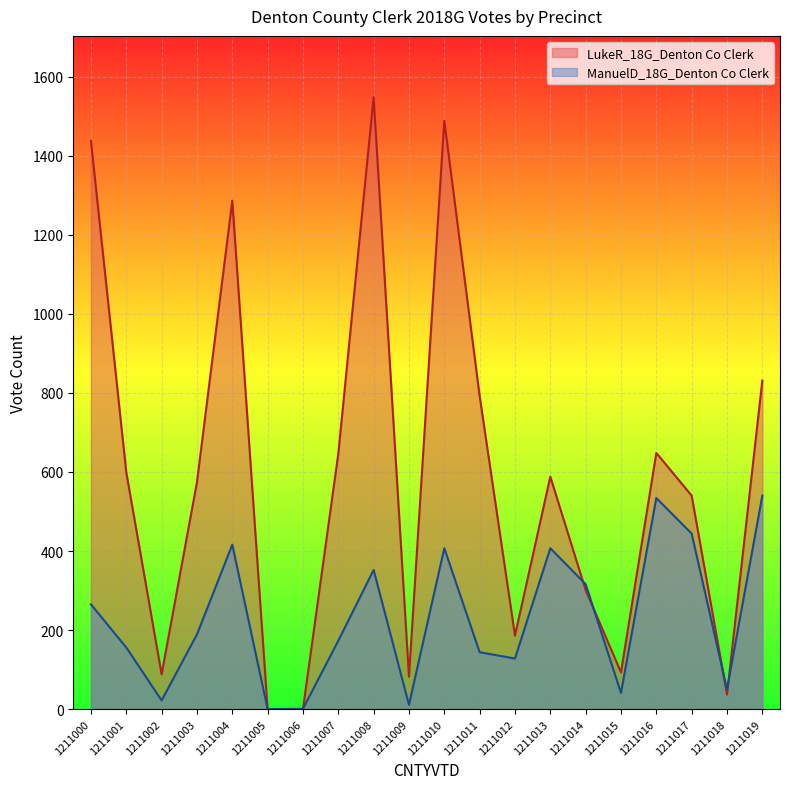

Between 1211007 and 1211013, which series saw the biggest shift?

ManuelD_18G_Denton Co Clerk